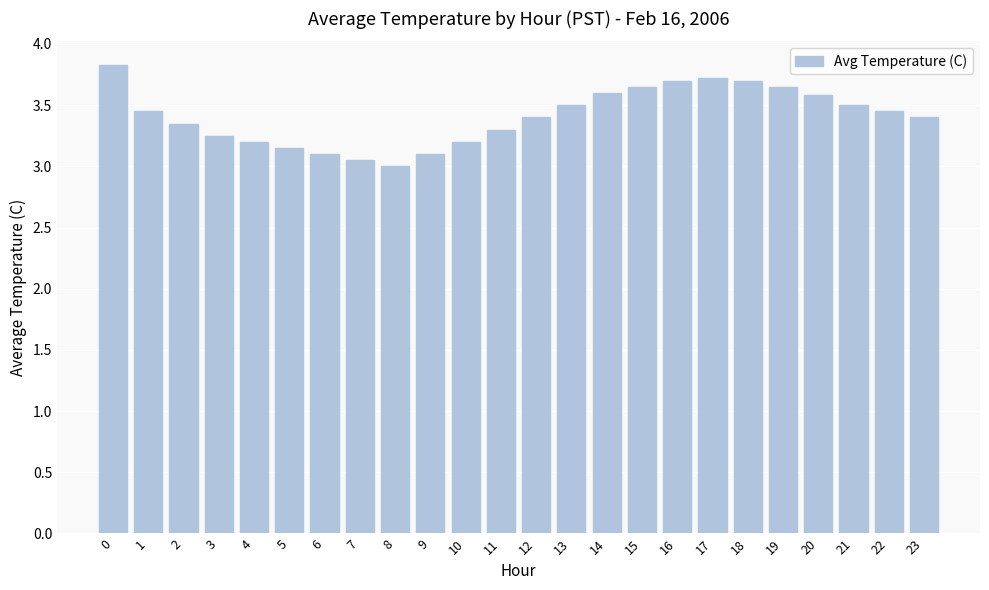

What is the change in value from 0 to 8?

-0.8